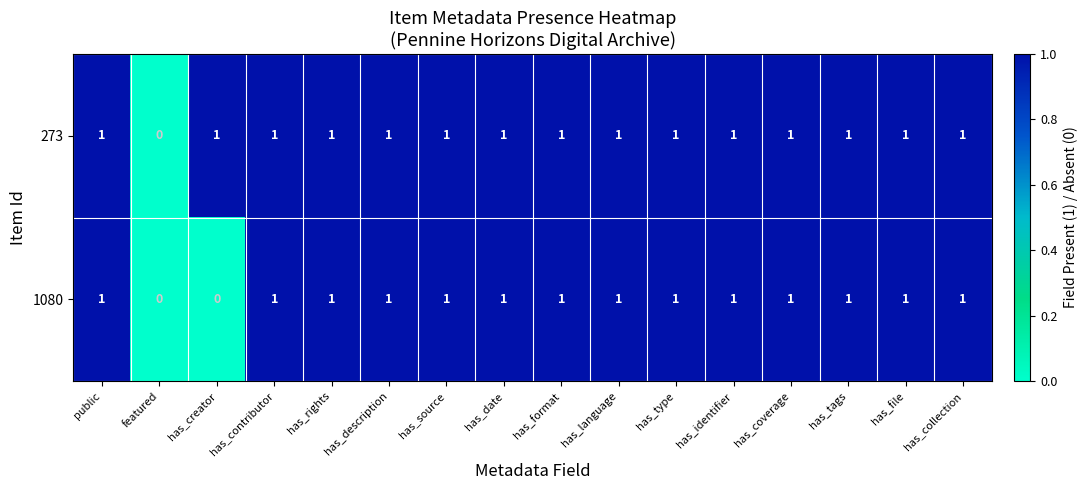

What is the greatest value displayed?

1